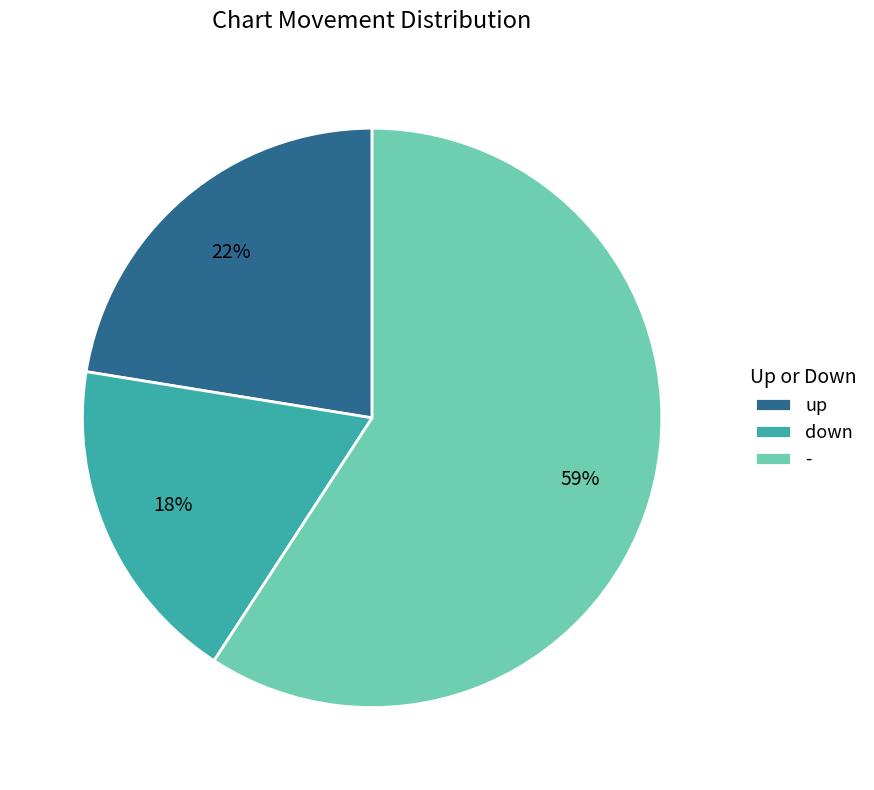

How many segments does this pie chart have?

3